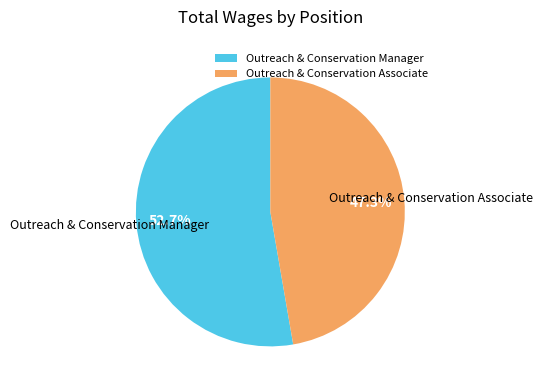

Is there a majority slice in this chart?

Yes